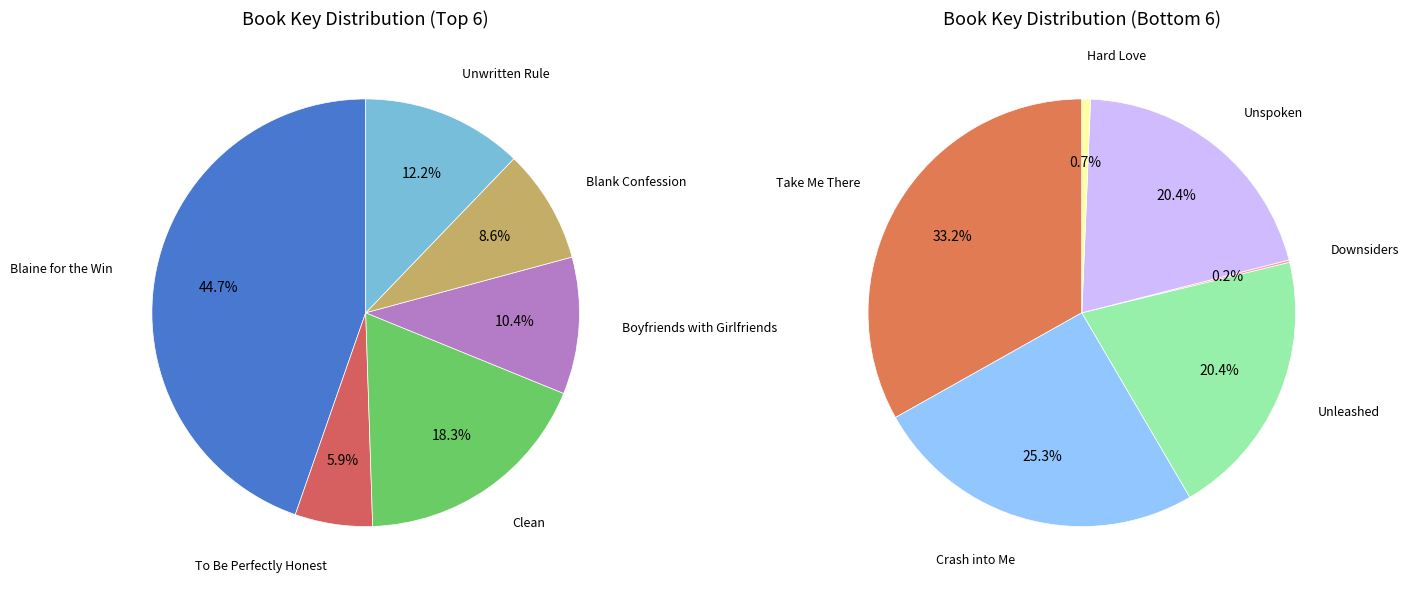

Count the number of slices in the pie.

12